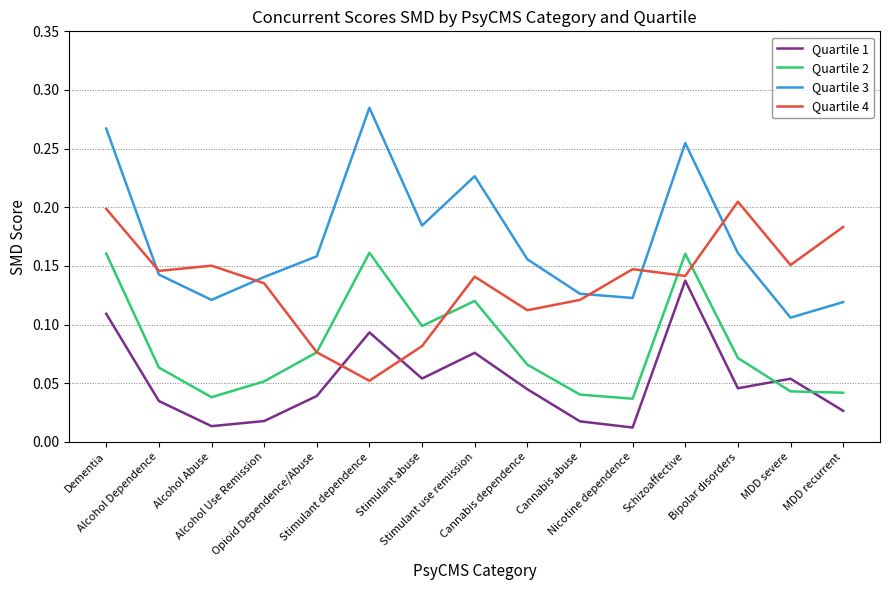

True or false: Quartile 2 and Quartile 1 intersect in this chart.

True